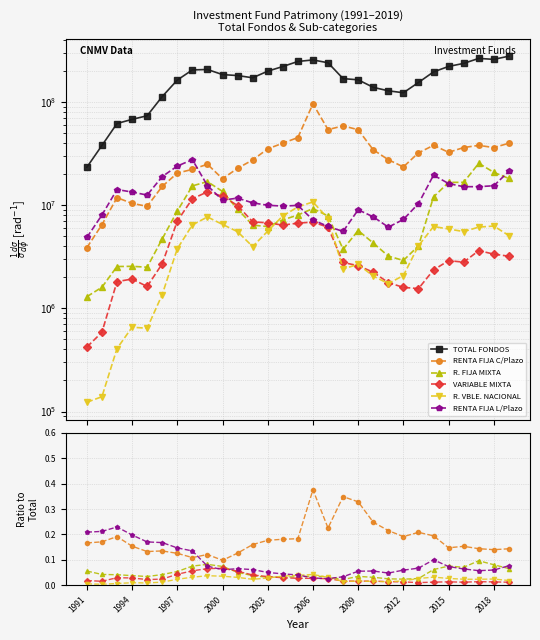

What is the value of the RENTA FIJA C/Plazo point at the 13th from the left?

0.2